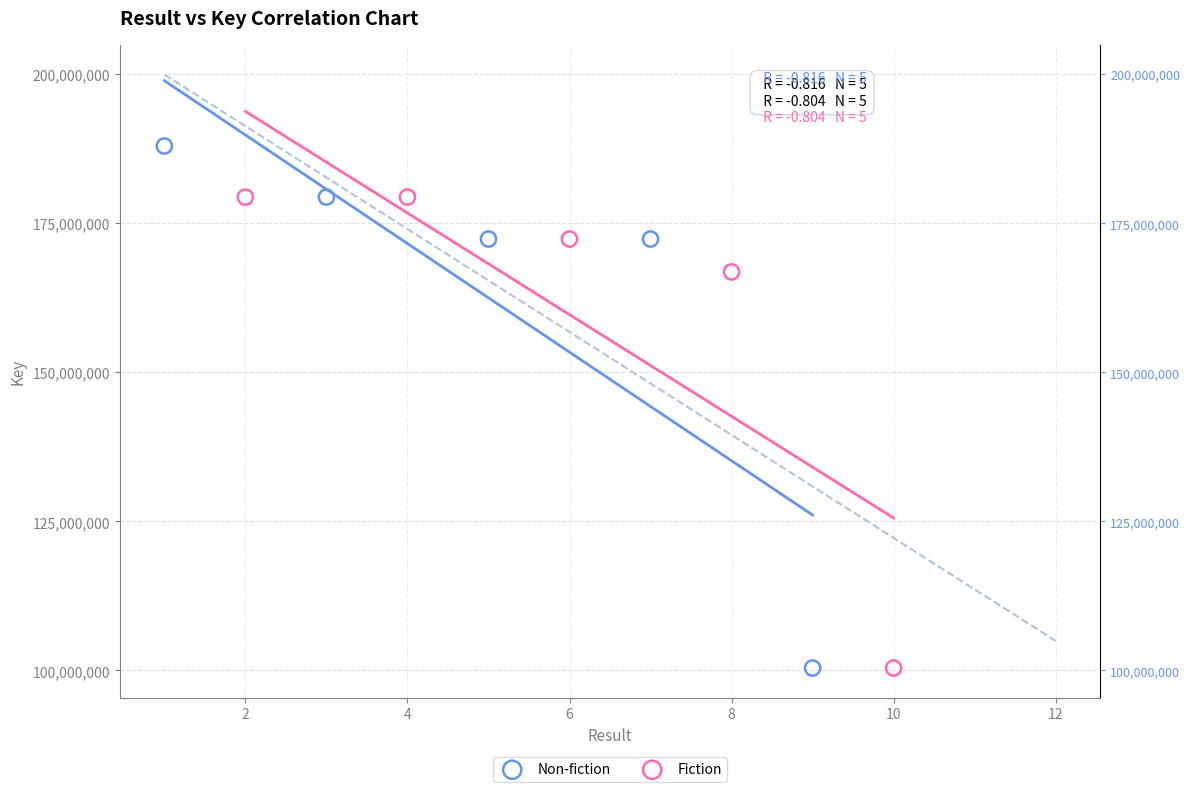

Which series reaches the maximum Y coordinate?

Non-fiction